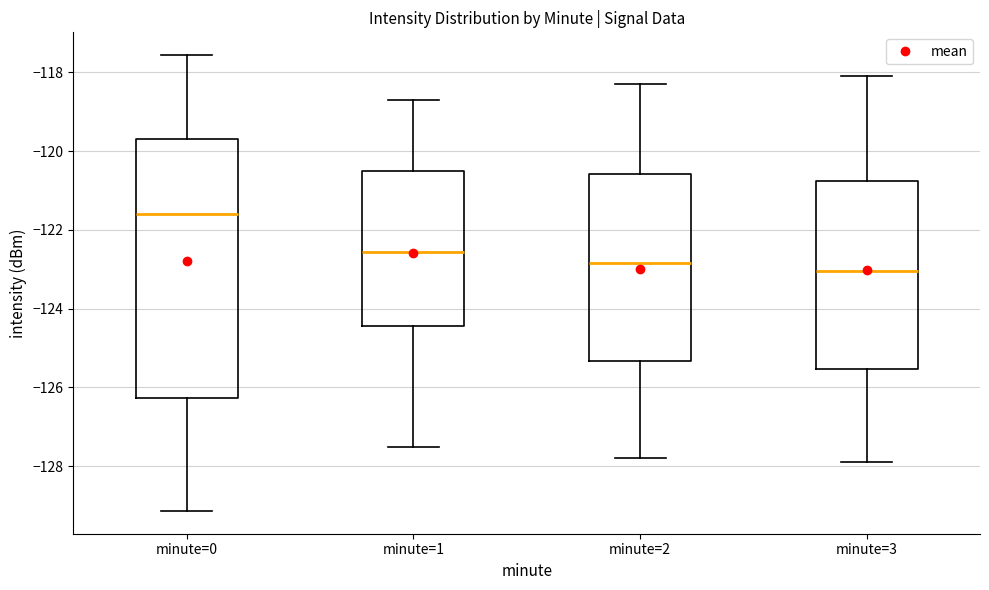

Reading left to right, read every box against the y-axis: the position of its median line, the range the box covers, and the ends of its whiskers. The values are not printed on the chart, so give them approximately, as read against the axis.

minute=0: median -121.6, box -126.2 to -119.8, whiskers -129.2 to -117.6
minute=1: median -122.6, box -124.4 to -120.4, whiskers -127.6 to -118.6
minute=2: median -122.8, box -125.4 to -120.6, whiskers -127.8 to -118.2
minute=3: median -123.0, box -125.6 to -120.8, whiskers -127.8 to -118.0